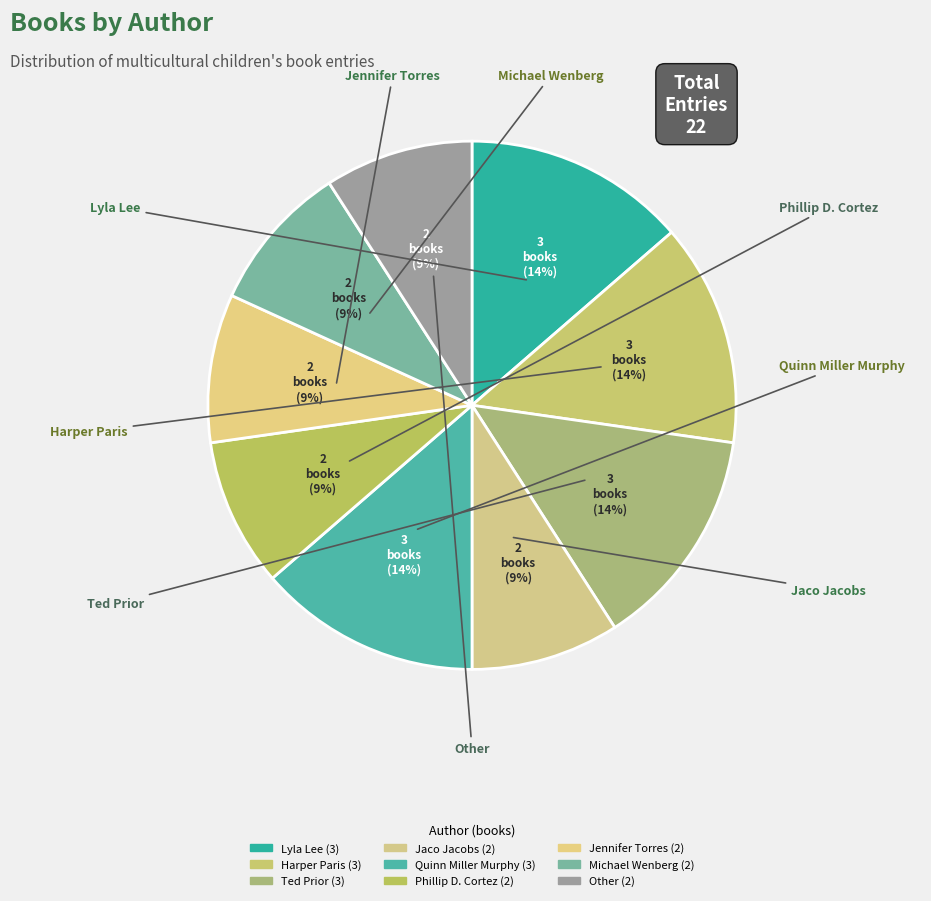

To the nearest percent, what portion does Jaco Jacobs represent?

9%